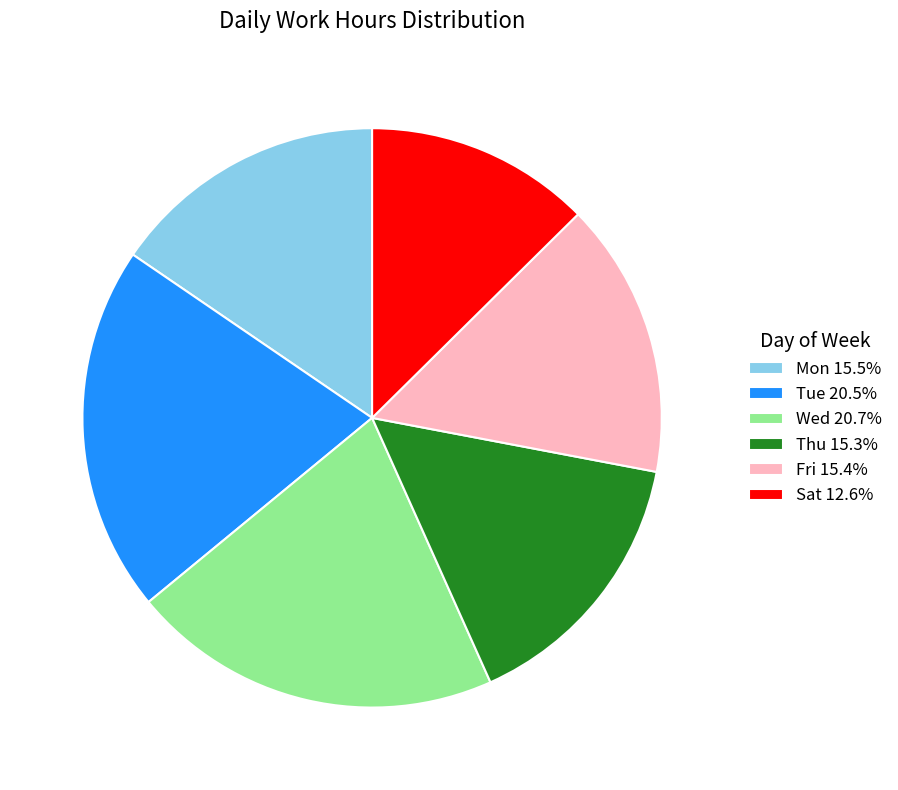

How many slices are in this pie chart?

6